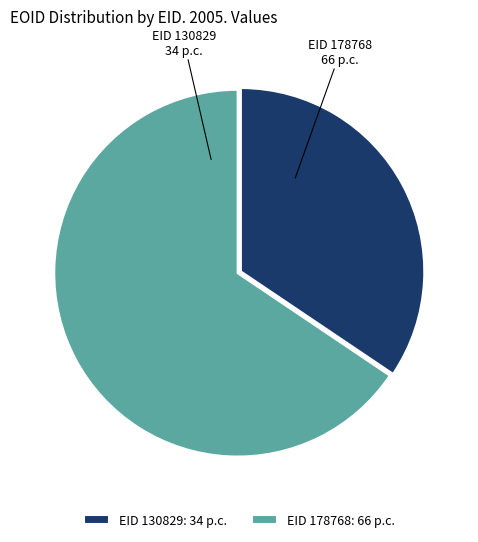

Approximately how many times larger is the value at EID 130829 compared to EID 178768?

0.5